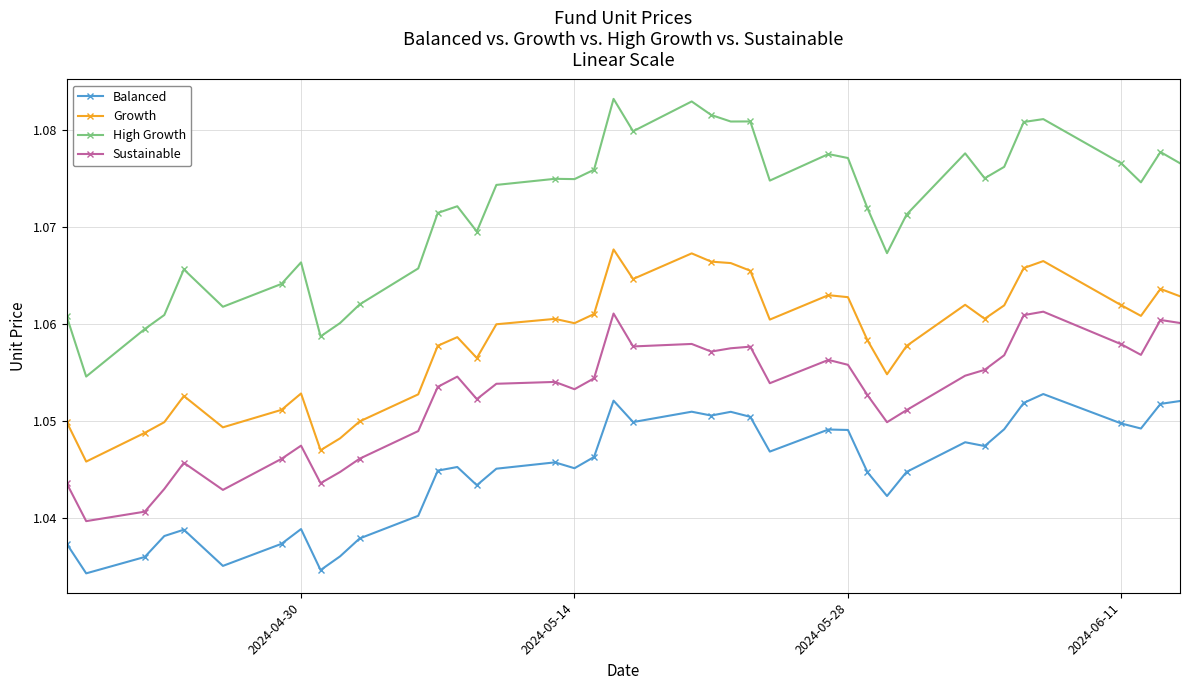

True or false: Growth and High Growth cross at least once.

False